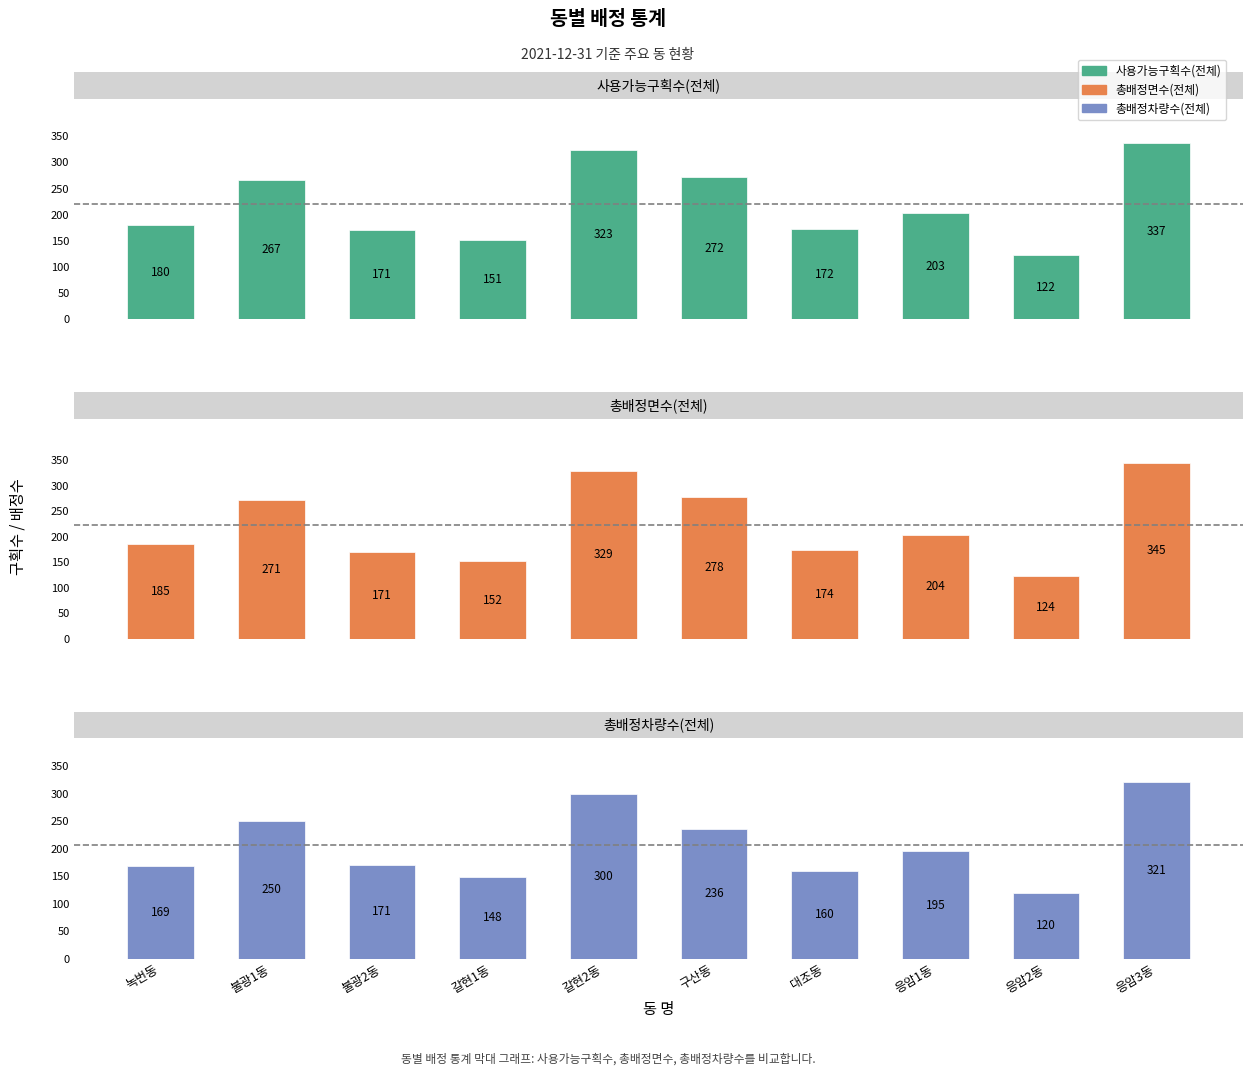

Reading left to right, transcribe all the data shown in this chart.

사용가능구획수(전체): 녹번동=180	불광1동=267	불광2동=171	갈현1동=151	갈현2동=323	구산동=272	대조동=172	응암1동=203	응암2동=122	응암3동=337
총배정면수(전체): 녹번동=185	불광1동=271	불광2동=171	갈현1동=152	갈현2동=329	구산동=278	대조동=174	응암1동=204	응암2동=124	응암3동=345
총배정차량수(전체): 녹번동=169	불광1동=250	불광2동=171	갈현1동=148	갈현2동=300	구산동=236	대조동=160	응암1동=195	응암2동=120	응암3동=321